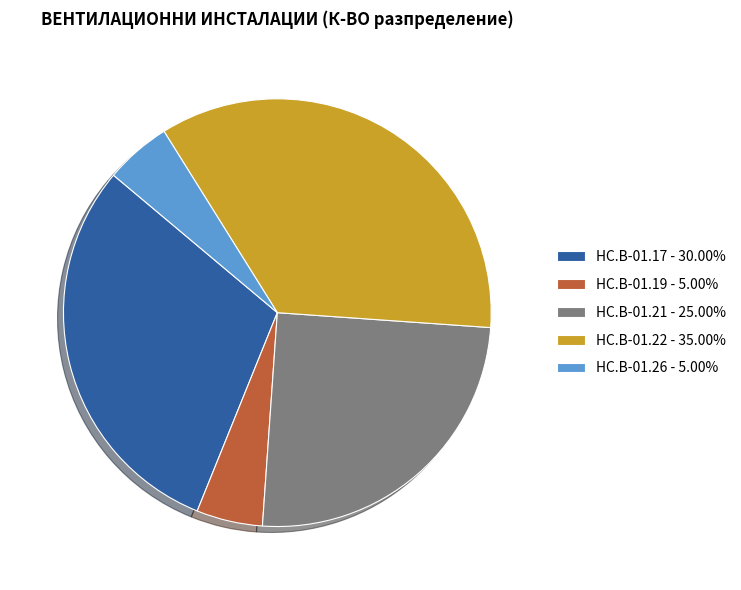

Is the sum of HC.B-01.26 - 5.00% and HC.B-01.21 - 25.00% greater than half?

No